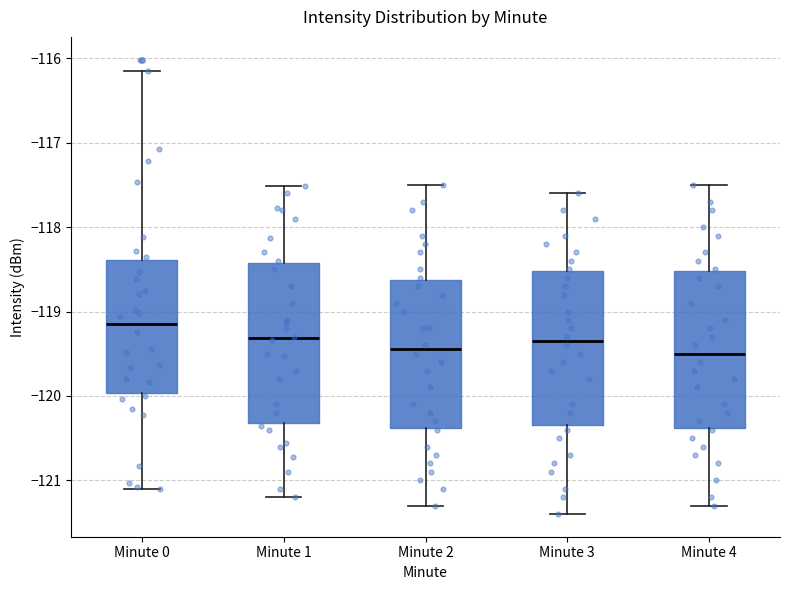

Where does the upper whisker of the box for Minute 0 end on the y-axis? The values are not printed on the chart, so give them approximately, as read against the axis.

-116.1